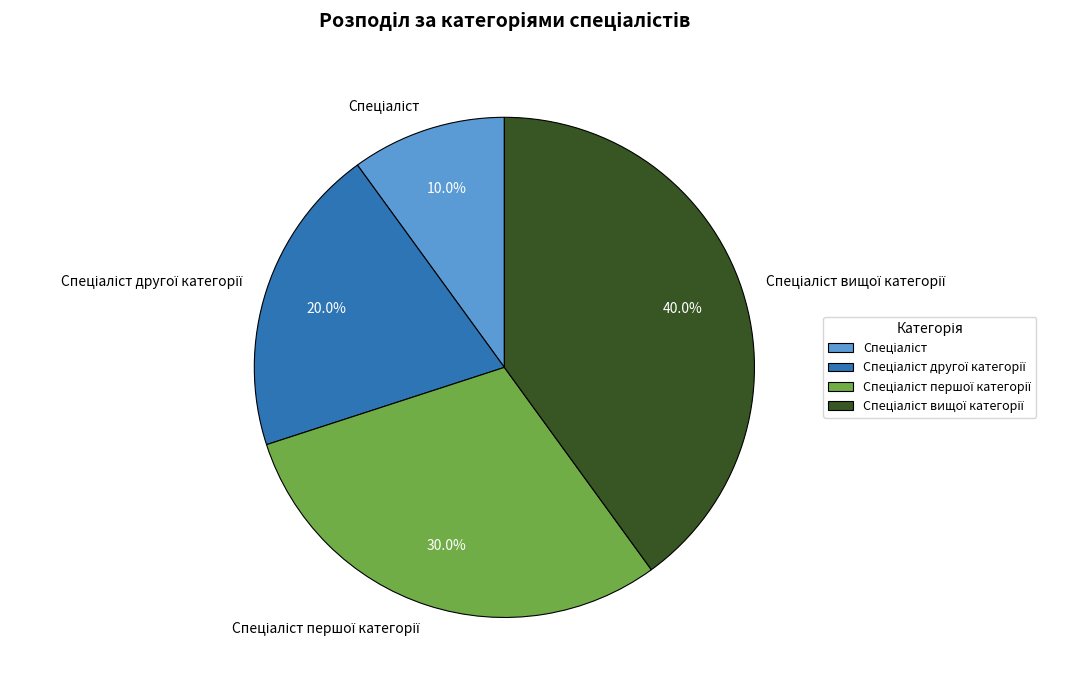

Does any single category account for the majority?

No